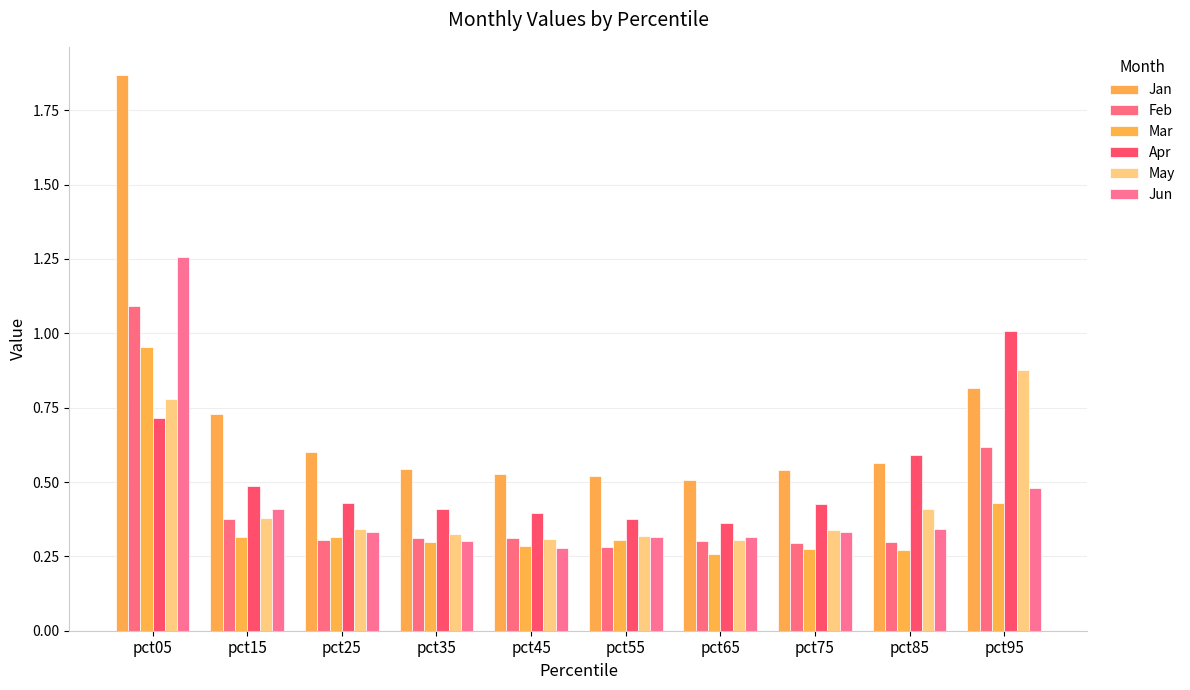

How many bars are there in total?

60